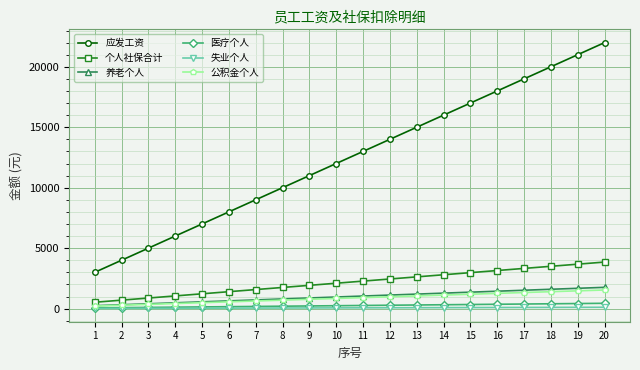

What is the maximum value shown in the chart?

22000